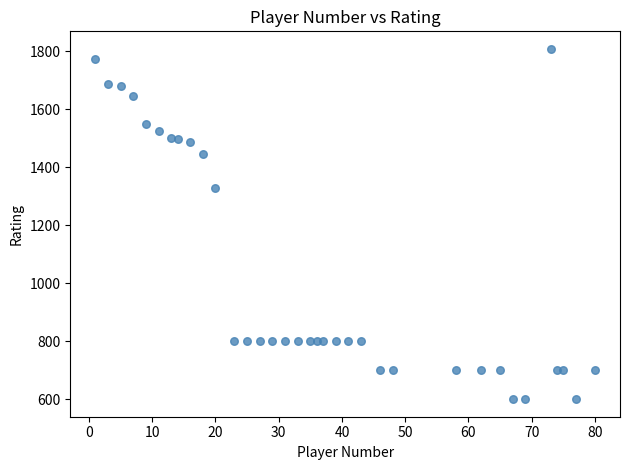

What is the range of Y values (max minus min)?

1209